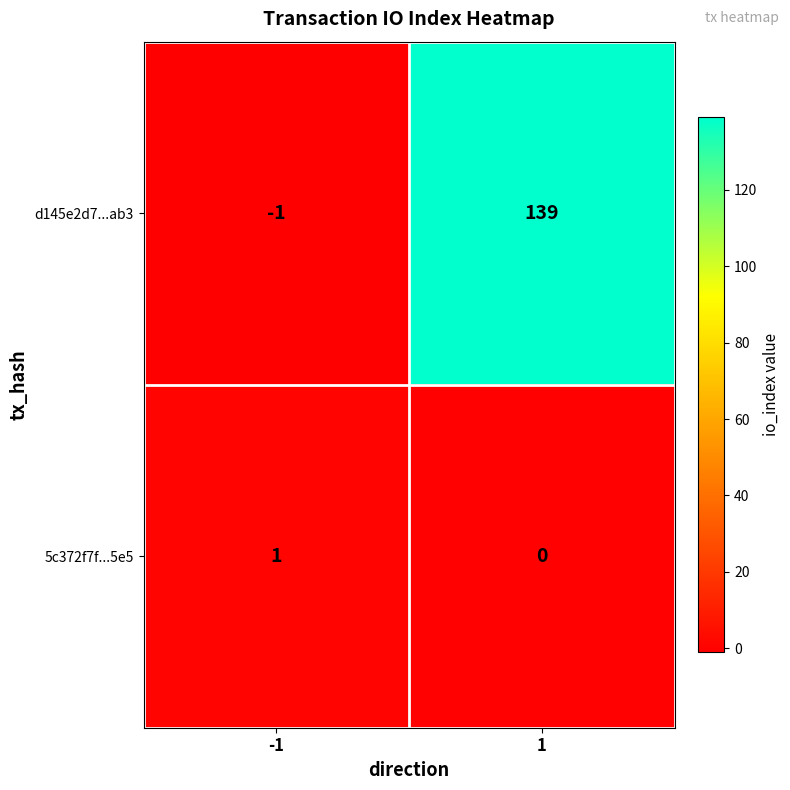

True or false: d145e2d7...ab3 has a value of 200 at 1.

False